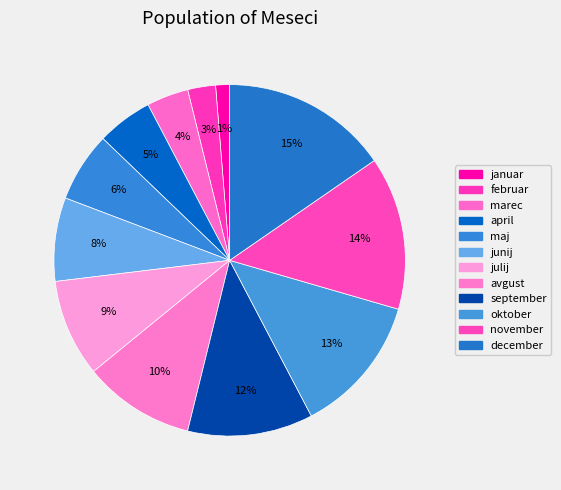

Which slice is the smallest?

januar